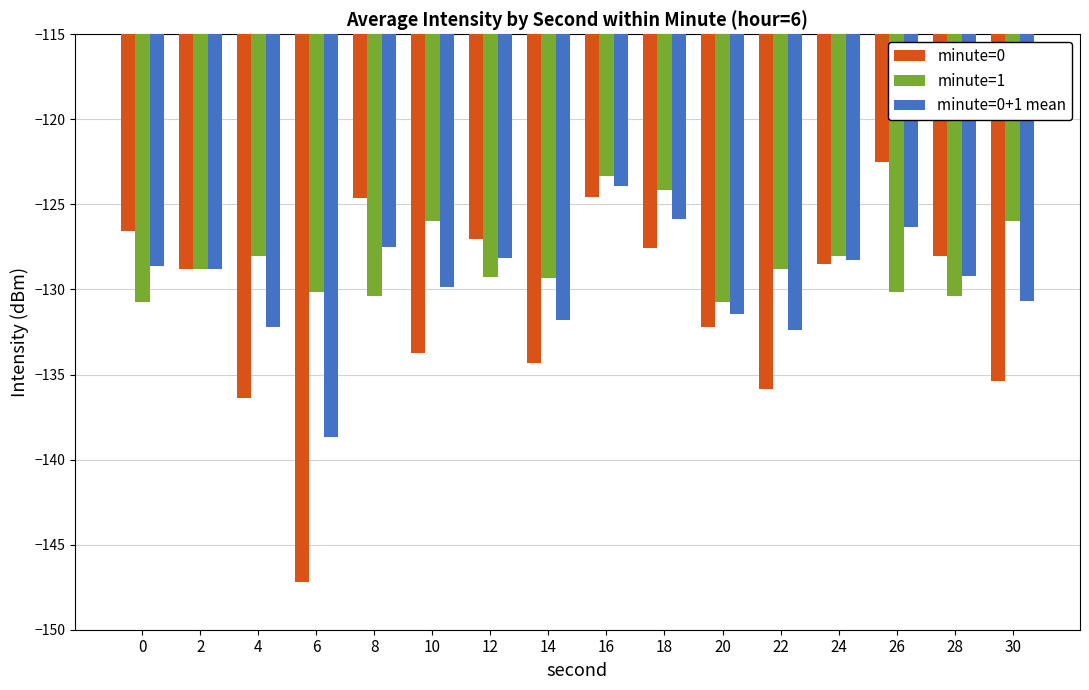

The value of minute=1 at 24 is -128.0. True or false?

True